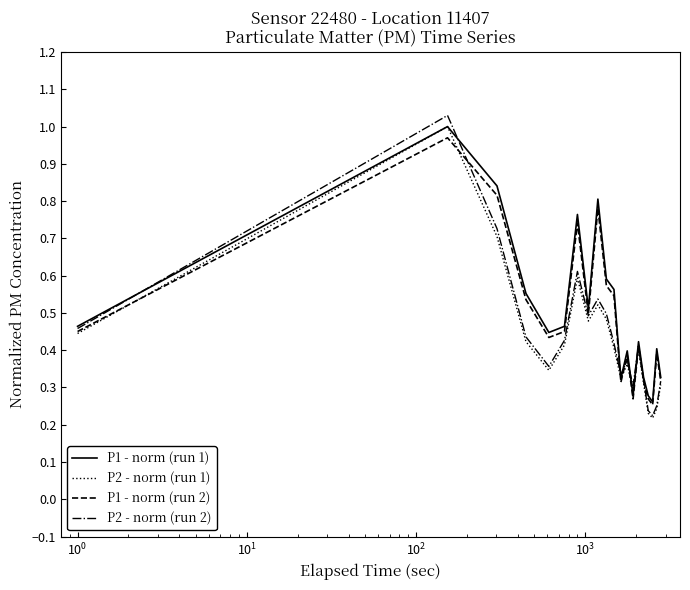

List the series in order of their overall mean, highest first.

P1 - norm (run 1), P1 - norm (run 2), P2 - norm (run 2), P2 - norm (run 1)